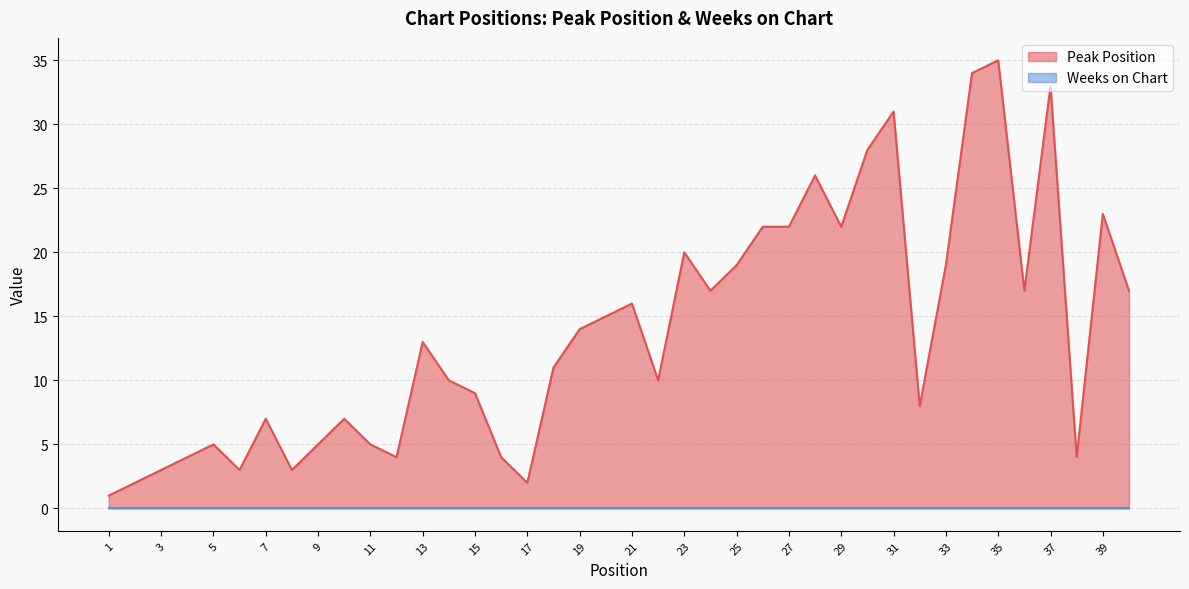

What is the change in value from 4 to 21?

+12